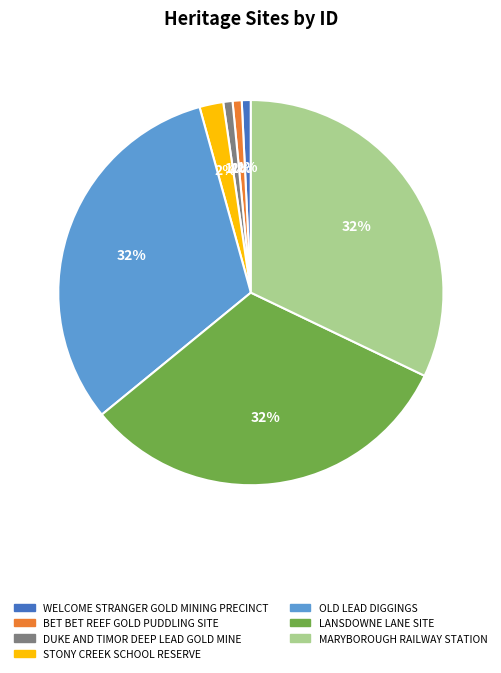

Is MARYBOROUGH RAILWAY STATION the majority of the pie?

No